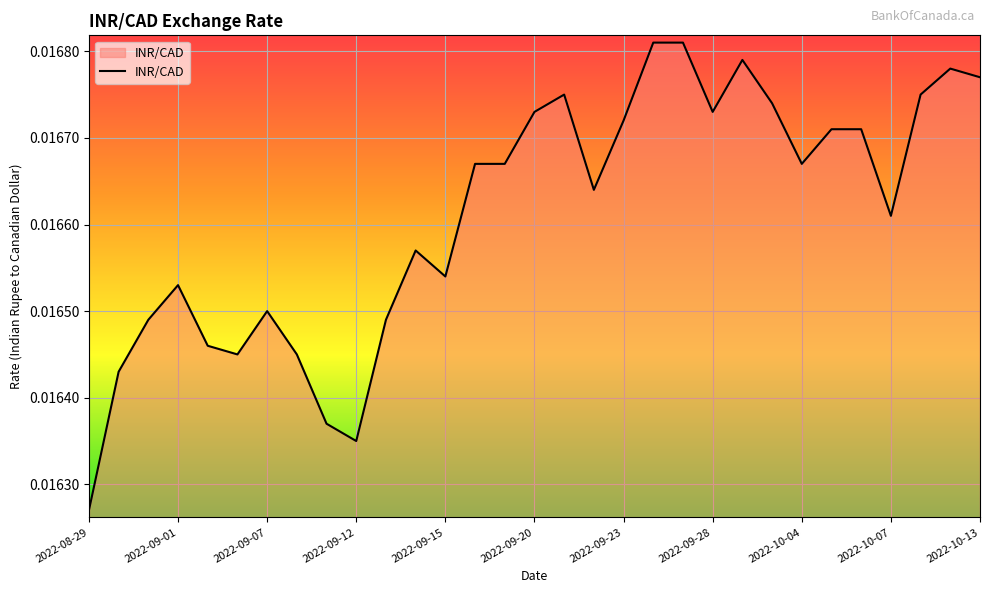

Reading right to left, transcribe all the data shown in this chart.

2022-10-13=0.0	2022-10-12=0.0	2022-10-11=0.0	2022-10-07=0.0	2022-10-06=0.0	2022-10-05=0.0	2022-10-04=0.0	2022-10-03=0.0	2022-09-29=0.0	2022-09-28=0.0	2022-09-27=0.0	2022-09-26=0.0	2022-09-23=0.0	2022-09-22=0.0	2022-09-21=0.0	2022-09-20=0.0	2022-09-19=0.0	2022-09-16=0.0	2022-09-15=0.0	2022-09-14=0.0	2022-09-13=0.0	2022-09-12=0.0	2022-09-09=0.0	2022-09-08=0.0	2022-09-07=0.0	2022-09-06=0.0	2022-09-02=0.0	2022-09-01=0.0	2022-08-31=0.0	2022-08-30=0.0	2022-08-29=0.0